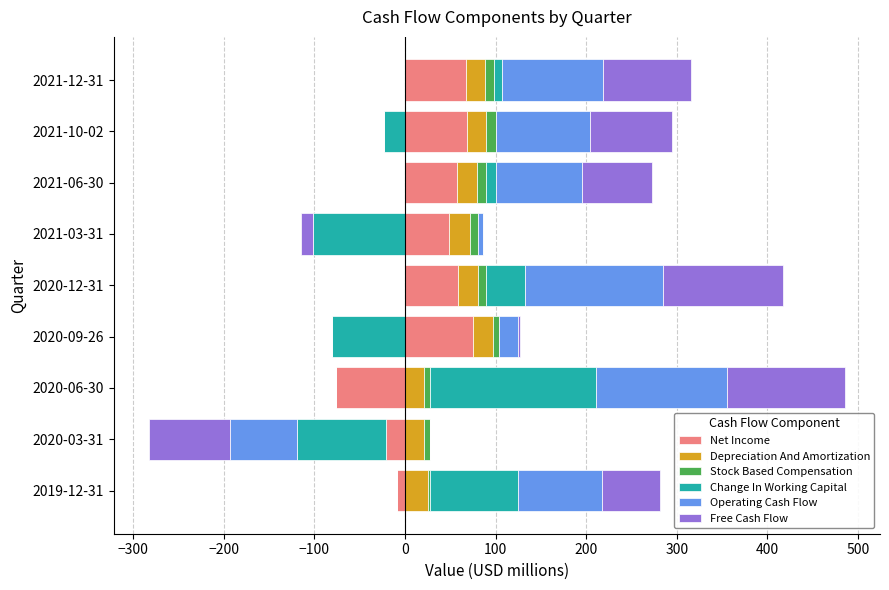

Is the value of Net Income at 2020-06-30 greater than the value of Operating Cash Flow at 2021-06-30?

No